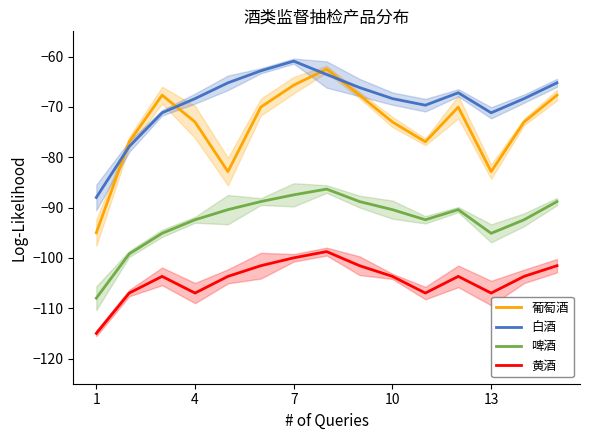

Does the chart have visible grid lines?

No